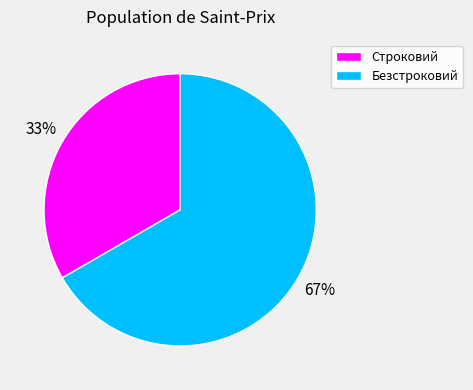

The Безстроковий slice represents 58% of the pie. True or false?

False